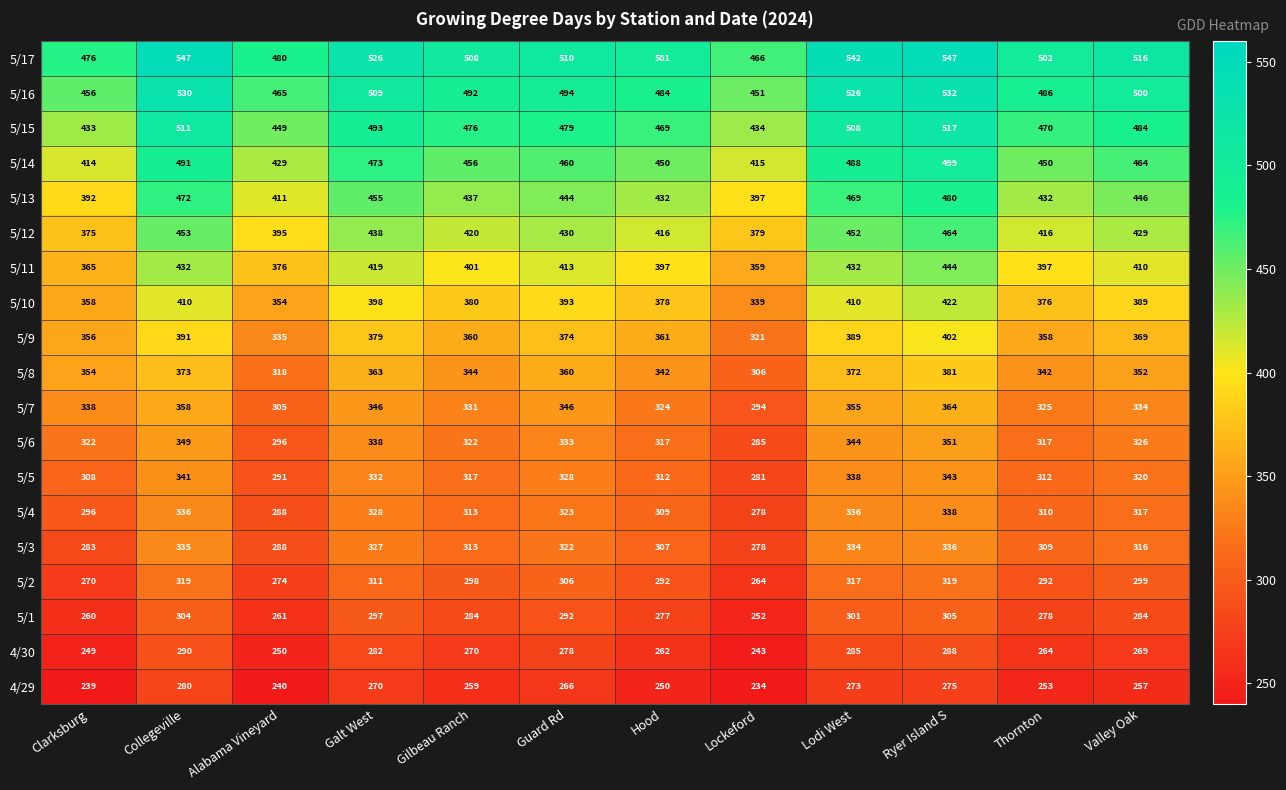

At which label does 5/1 reach its minimum?

Lockeford